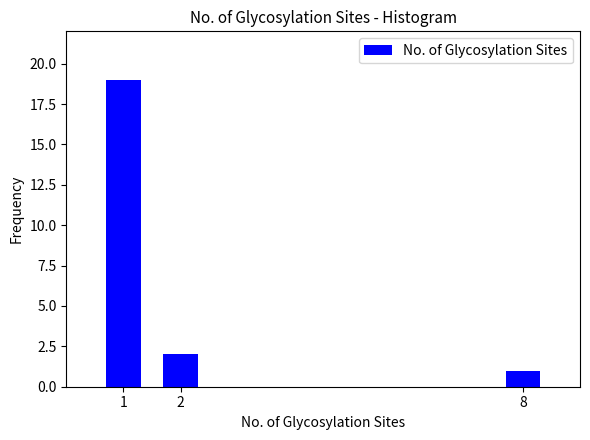

Reading left to right, what are all the values shown in this chart?

19	2	1